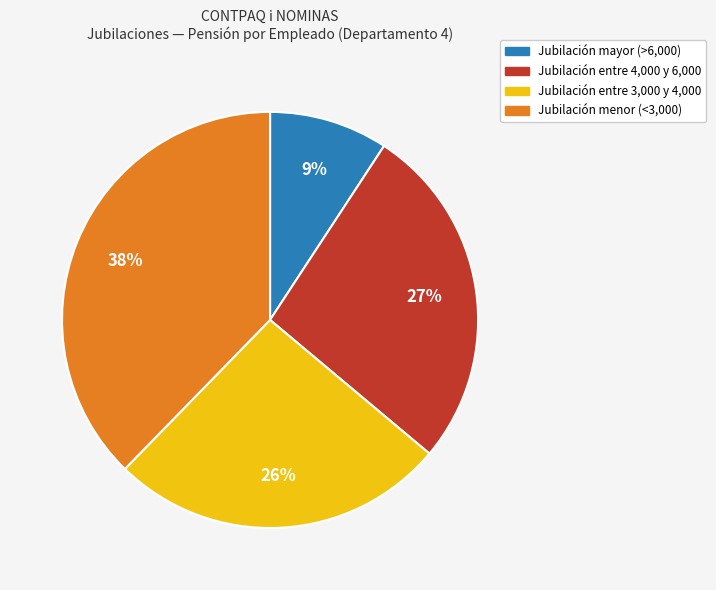

Count the number of slices in the pie.

4